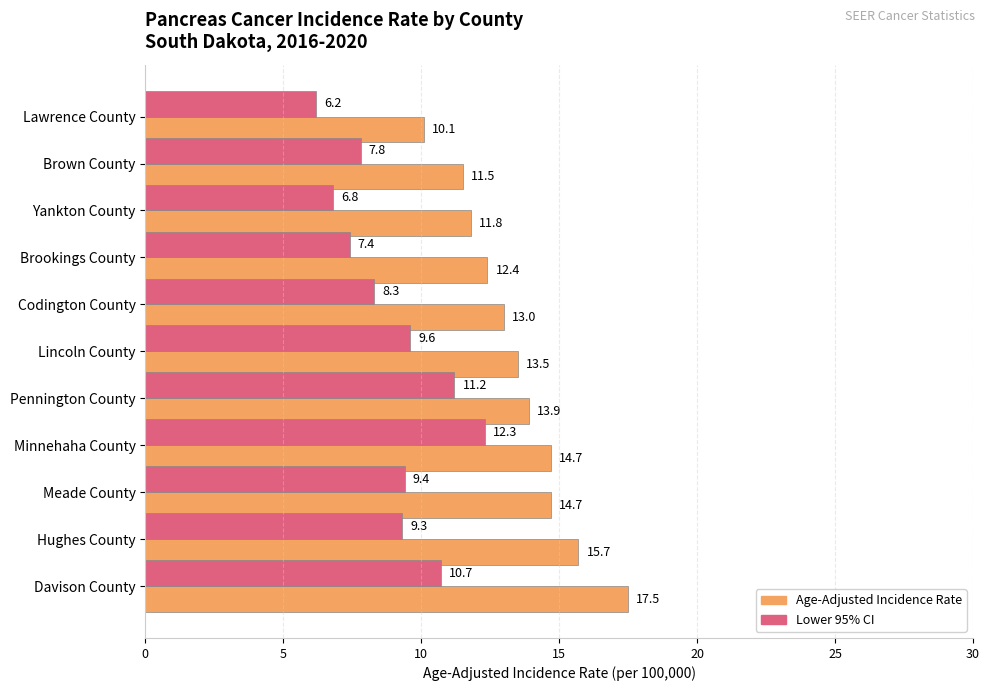

What is the difference between the maximum and minimum values in the Age-Adjusted Incidence Rate series?

7.4